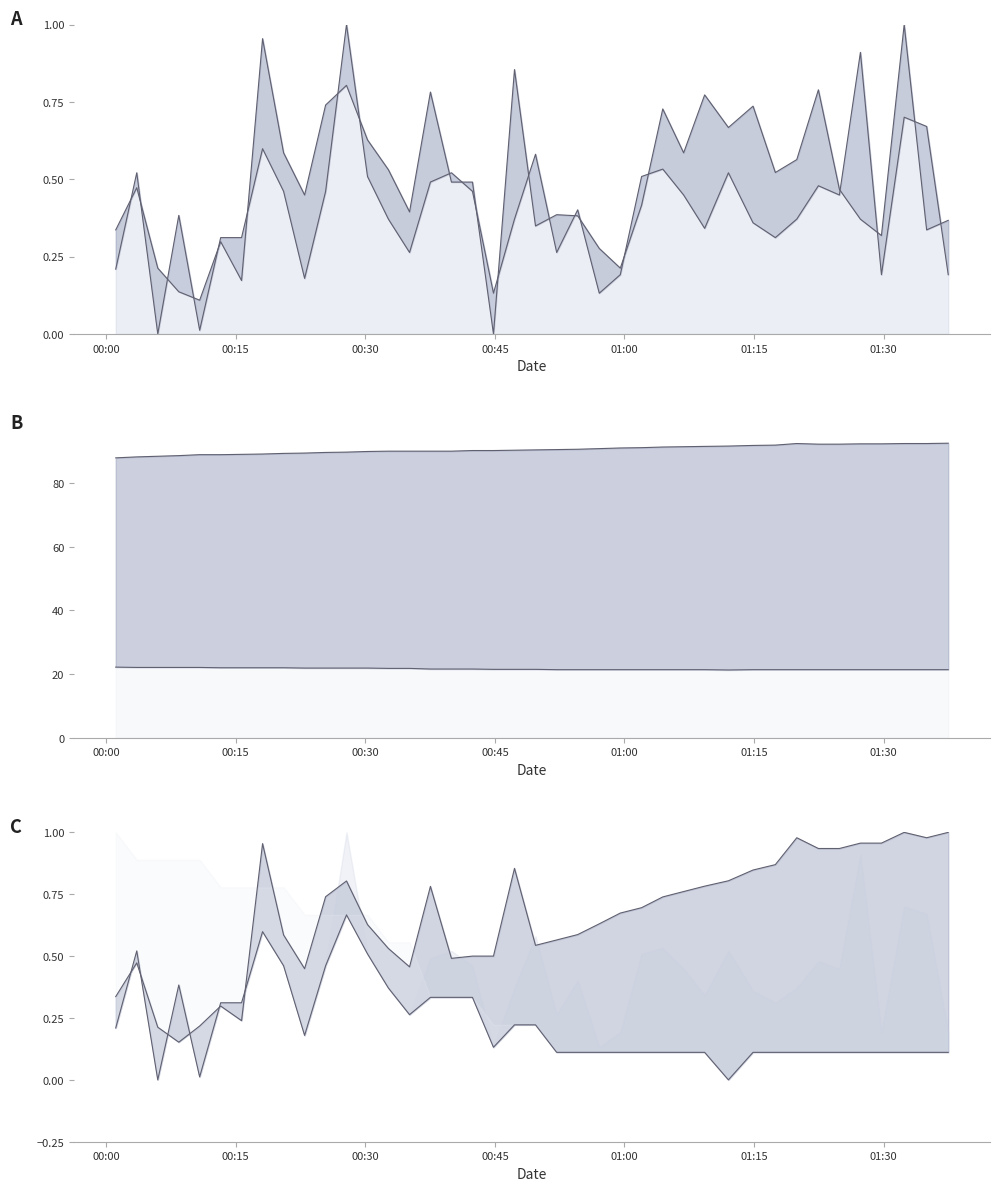

Does the chart display data point markers on the line(s)?

No